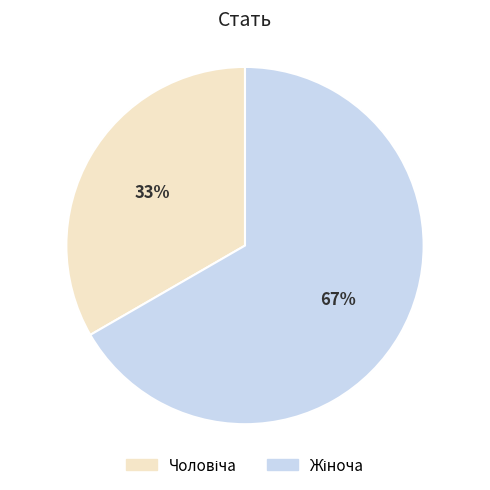

Is there a majority slice in this chart?

Yes